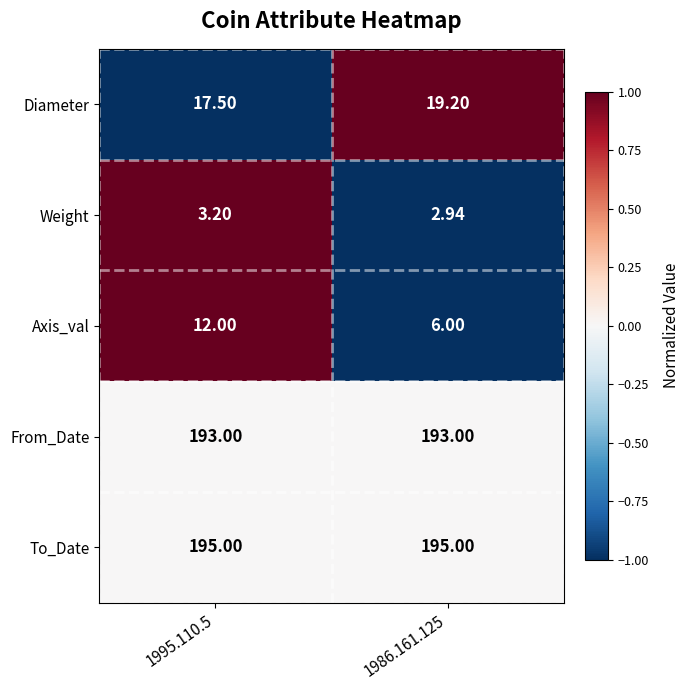

List the series in order of their peak value, highest first.

To_Date, From_Date, Diameter, Axis_val, Weight